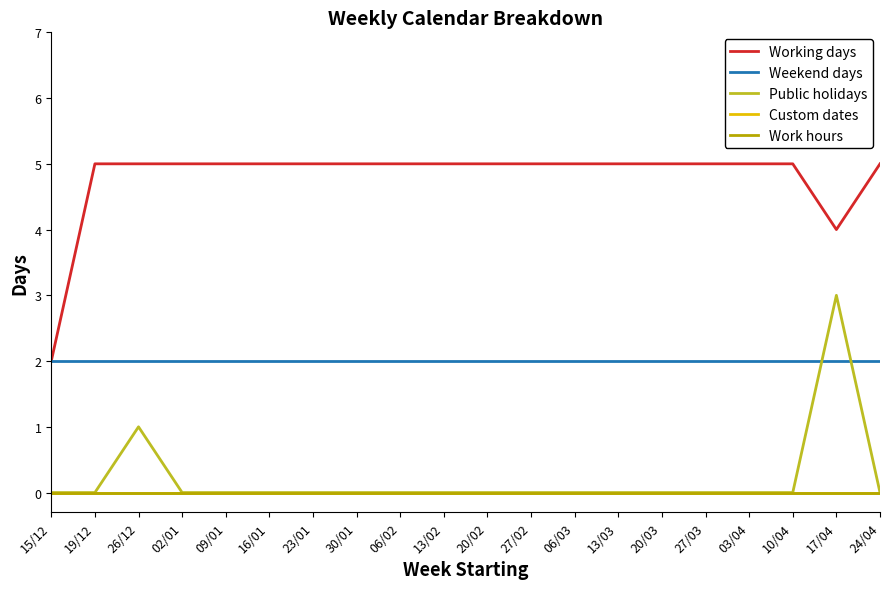

Does the chart have visible grid lines?

No